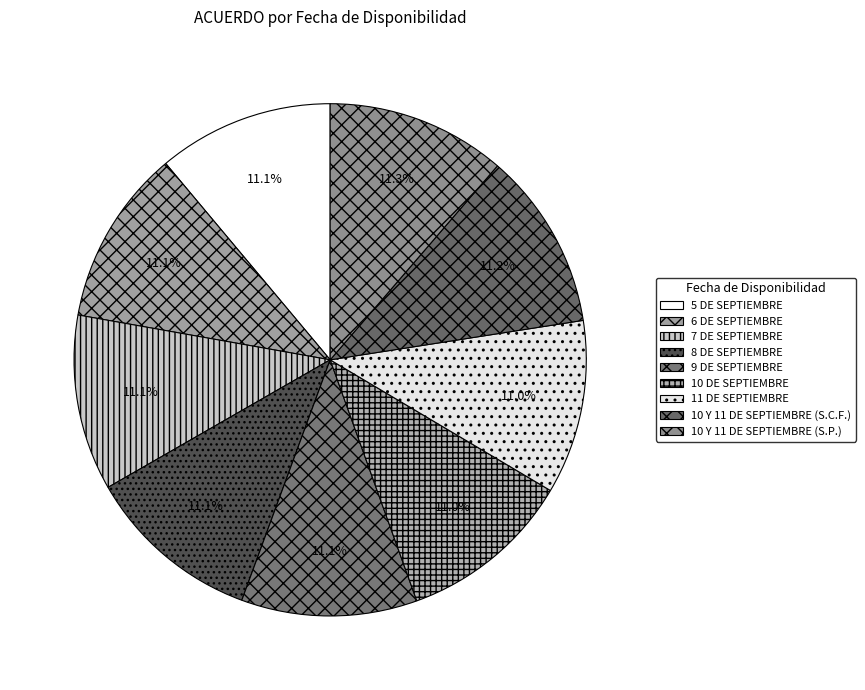

Which has a higher value, 8 DE SEPTIEMBRE or 10 Y 11 DE SEPTIEMBRE (S.C.F.)?

10 Y 11 DE SEPTIEMBRE (S.C.F.)